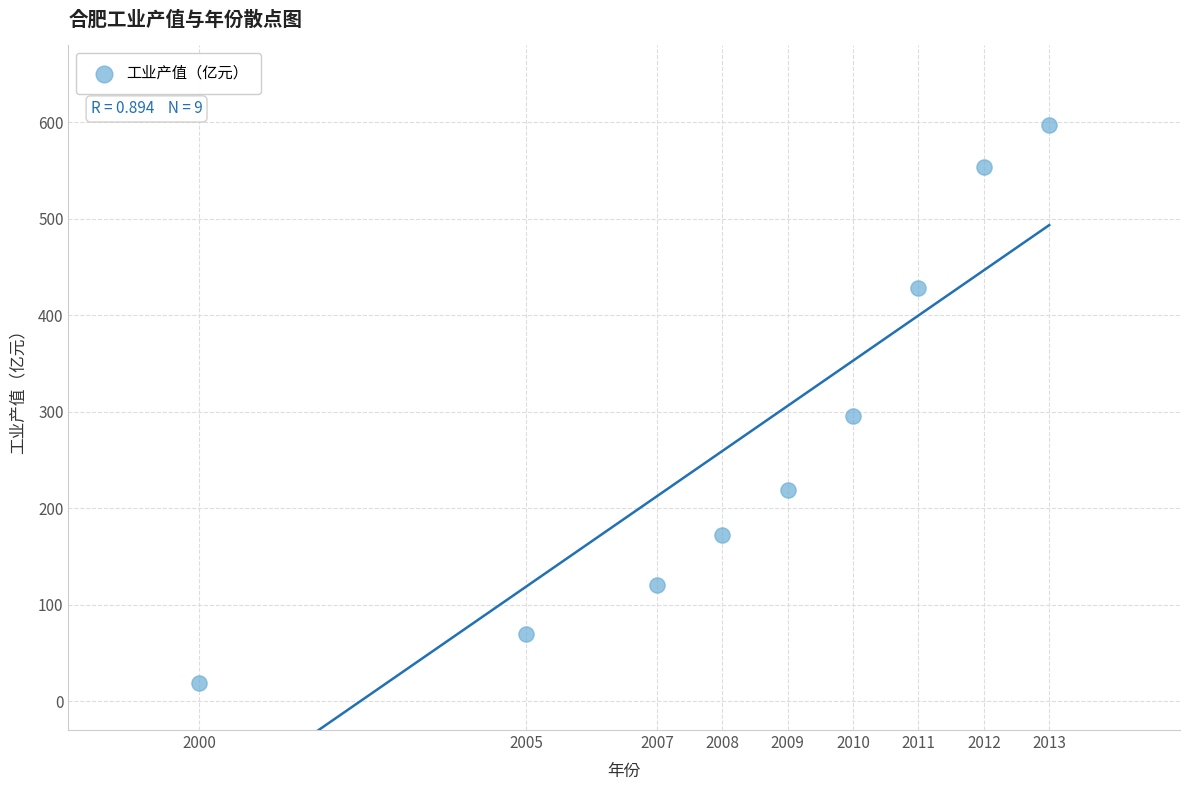

What Y value in the scatter plot is closest to 307?

295.4